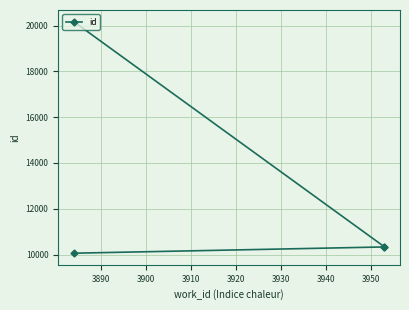

What is the value of the 4th point from the left?

20175